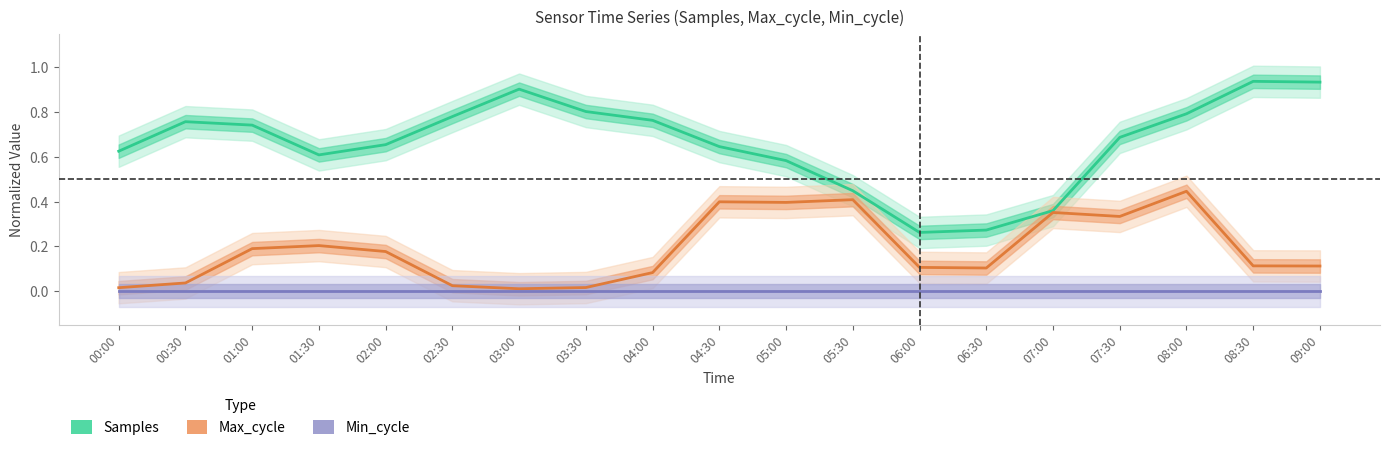

What is the label of the 7th point from the right?

06:00